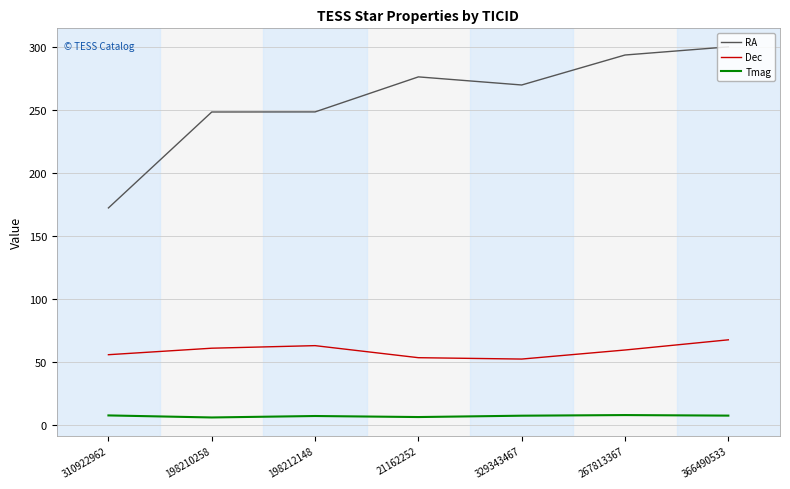

What are all the series names shown in the legend?

RA, Dec, Tmag